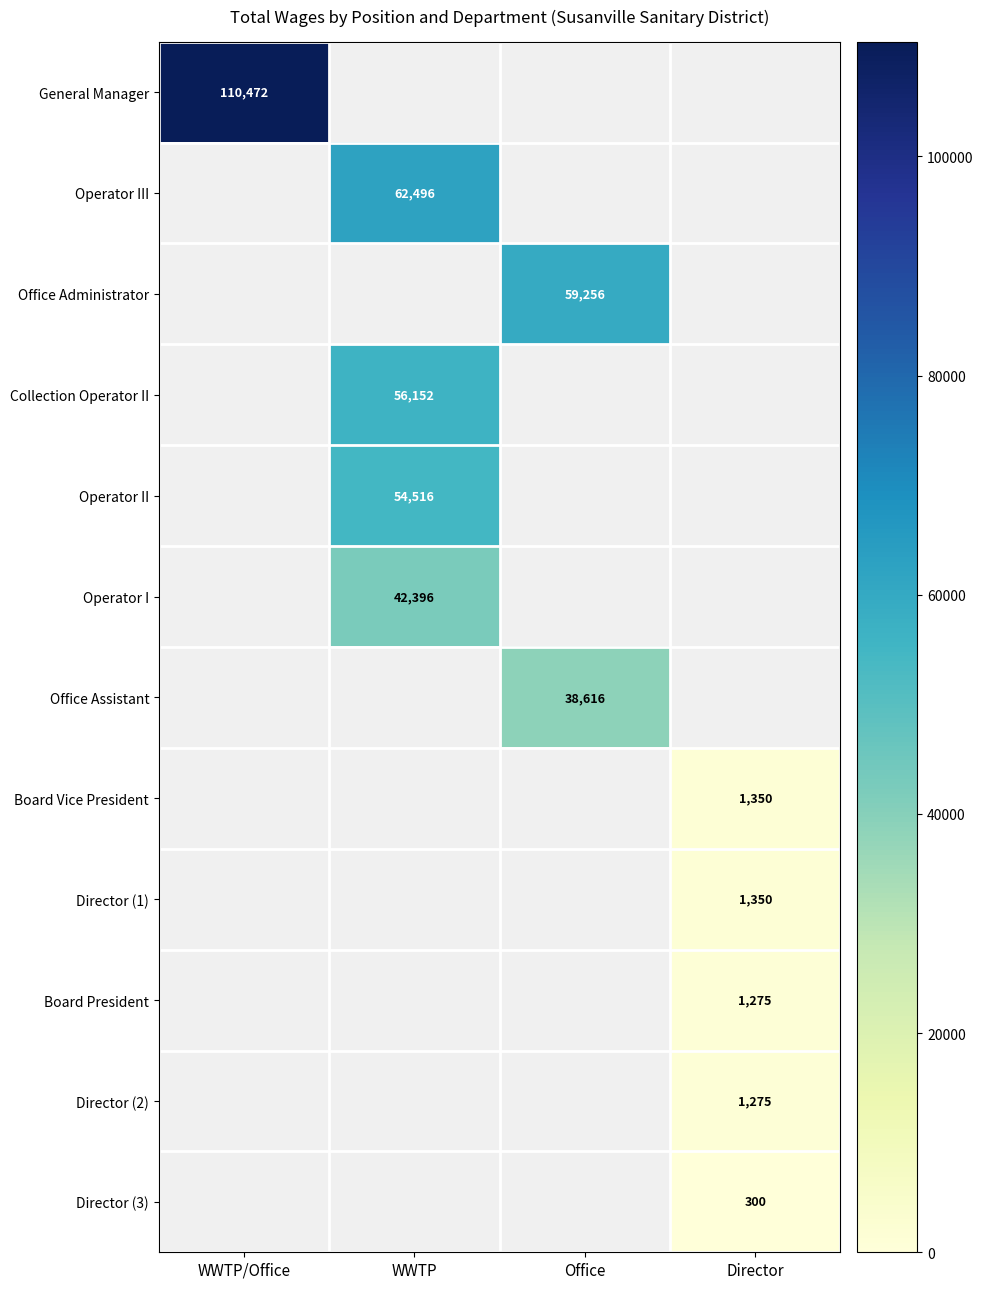

Is it true that Operator II equals 18036 at WWTP?

False